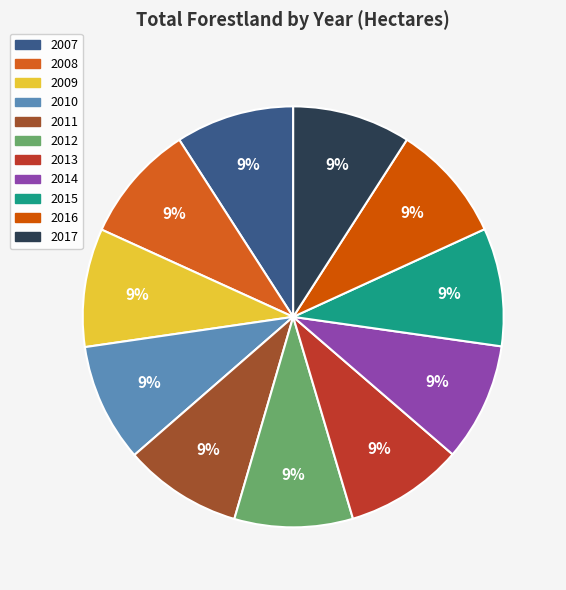

Do 2017 and 2016 together represent more than half of the pie?

No